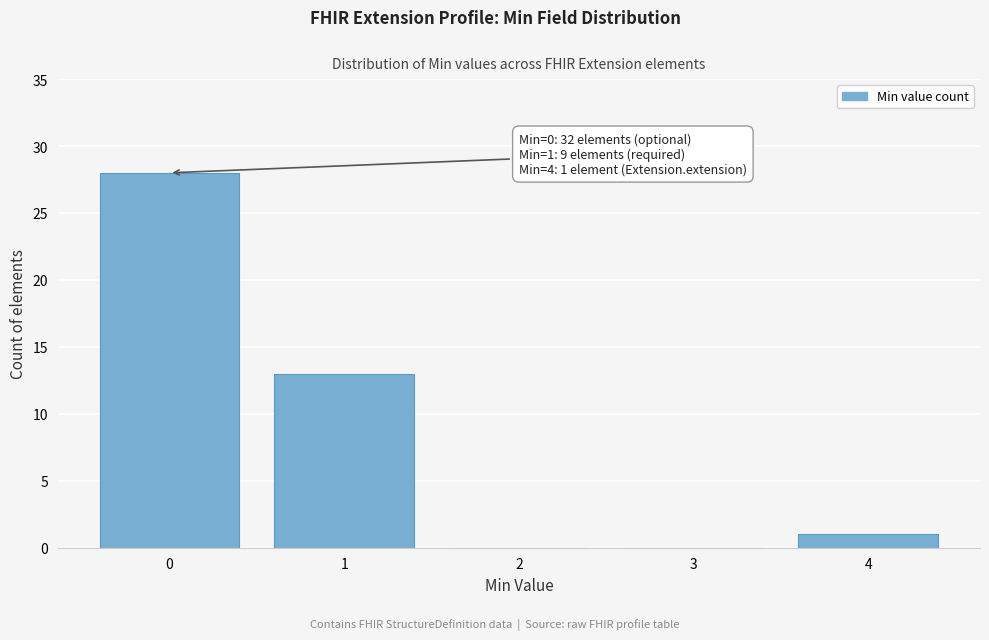

Reading left to right, extract all data points from this chart.

0=28	1=13	2=0	3=0	4=1